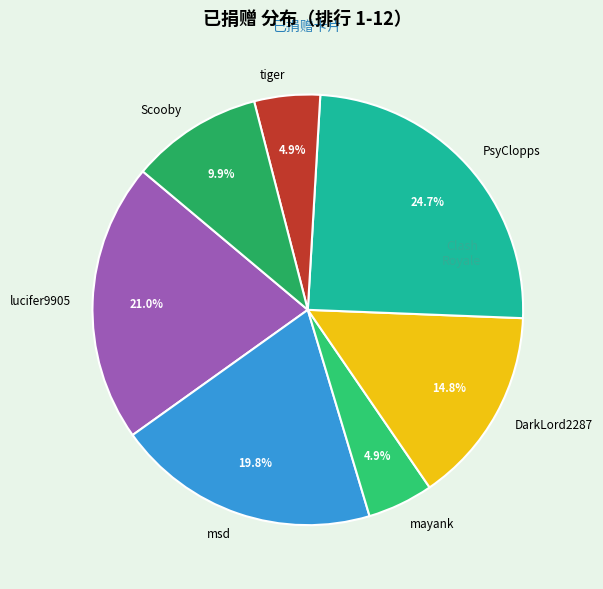

Is there any slice that represents more than half of the pie?

No